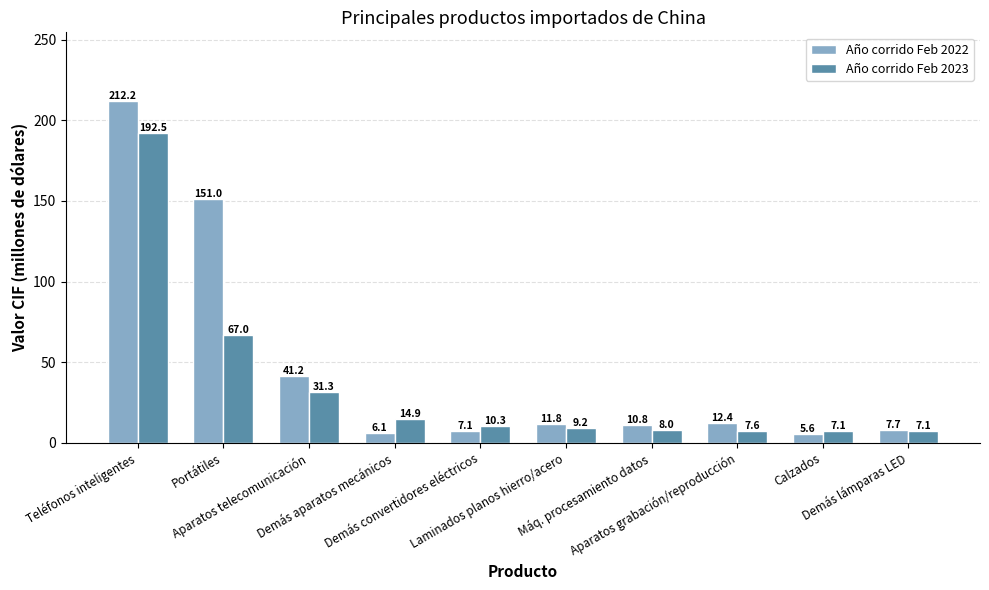

Rank the series by their average value, from highest to lowest.

Año corrido Feb 2022, Año corrido Feb 2023